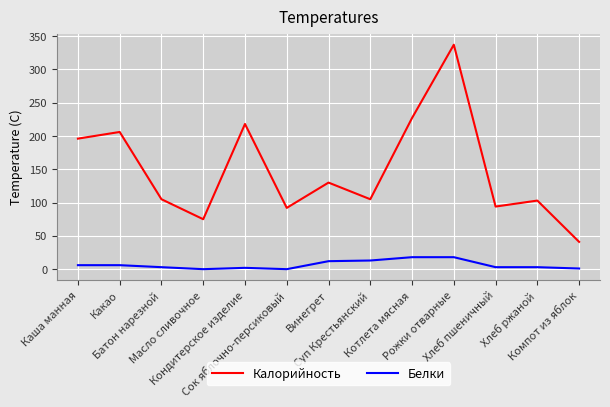

Which series has the widest spread of values?

Калорийность